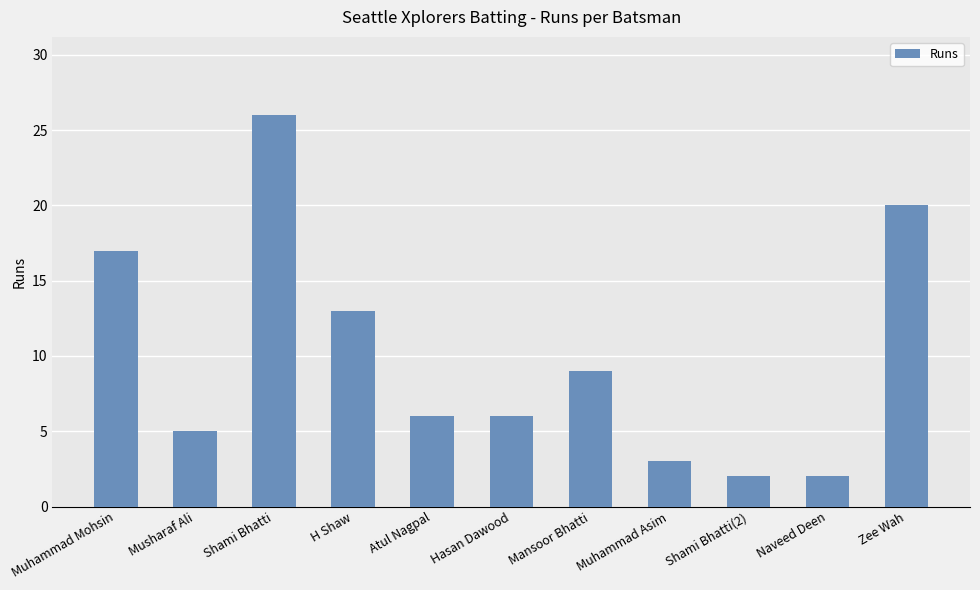

Reading left to right, transcribe all the data shown in this chart.

Muhammad Mohsin=17	Musharaf Ali=5	Shami Bhatti=26	H Shaw=13	Atul Nagpal=6	Hasan Dawood=6	Mansoor Bhatti=9	Muhammad Asim=3	Shami Bhatti(2)=2	Naveed Deen=2	Zee Wah=20